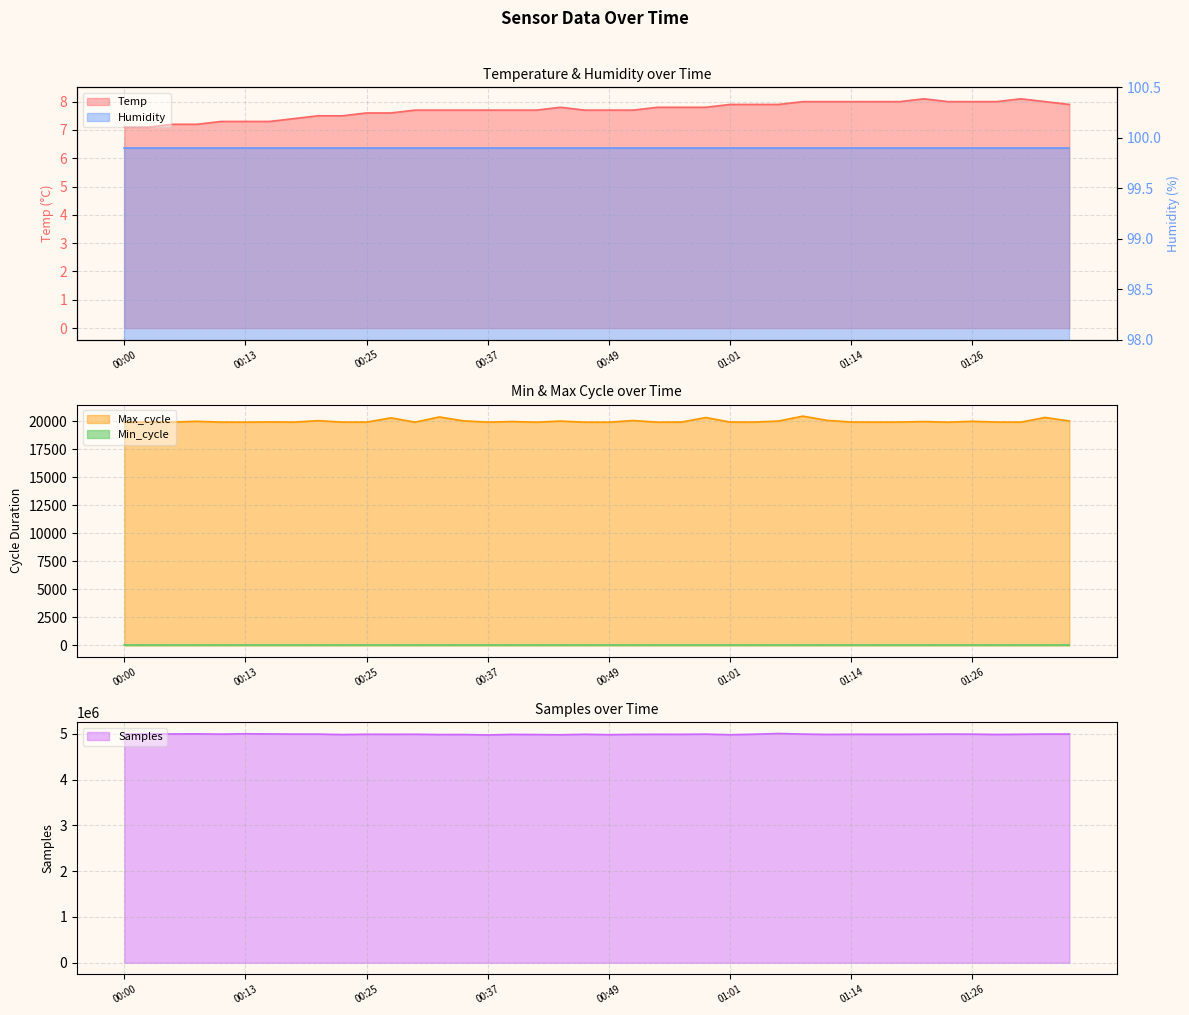

What is the highest value of the Max_cycle series?

20449